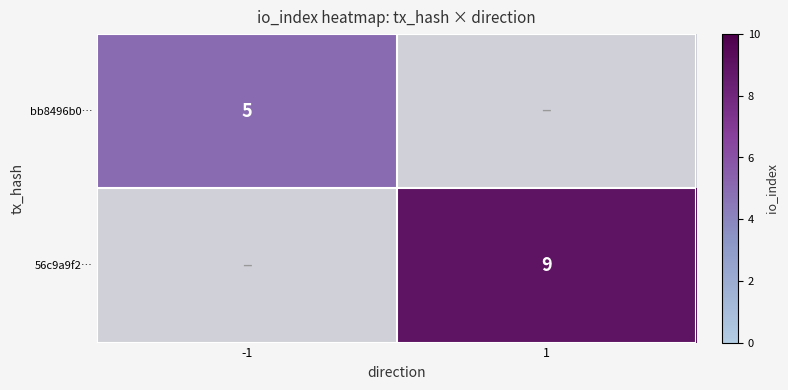

True or false: bb8496b0… has a value of 5 at -1.

True